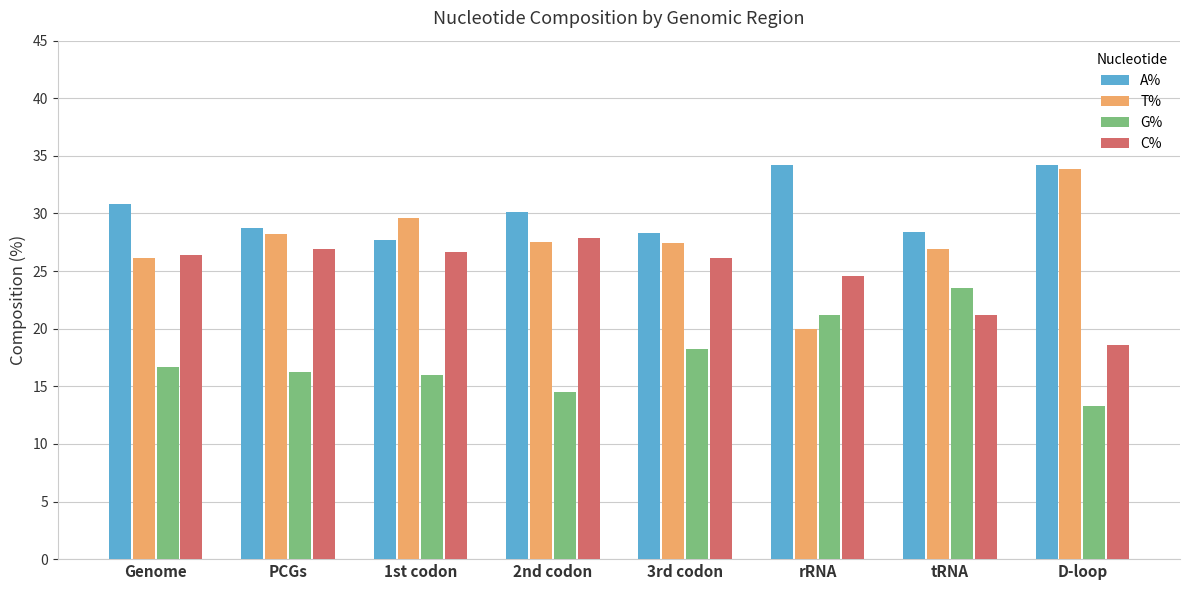

Read the C% value at 2nd codon.

27.9